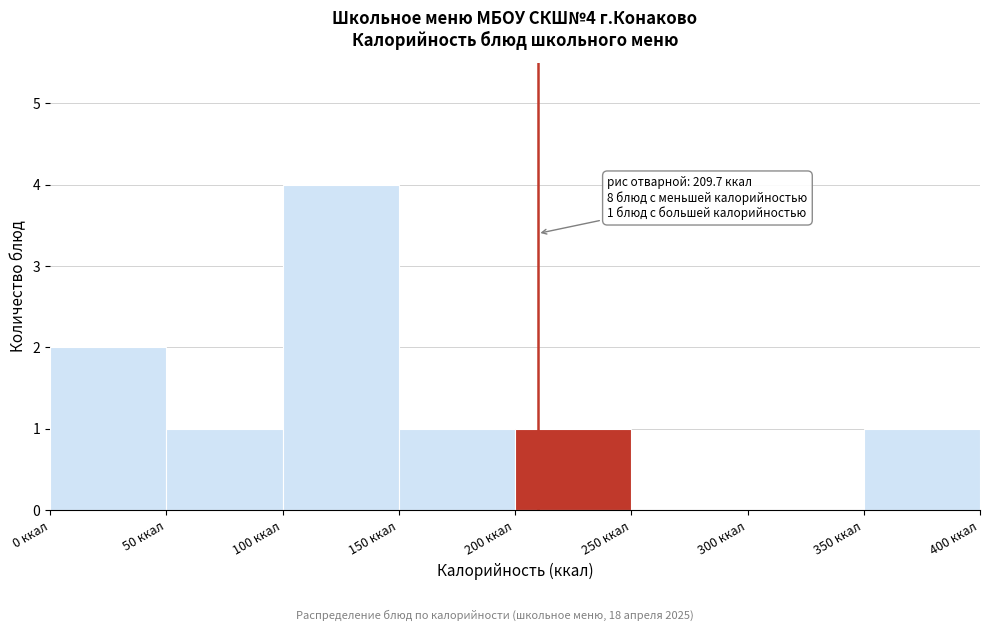

Over which range of the x-axis is the bar tallest?

100 to 150